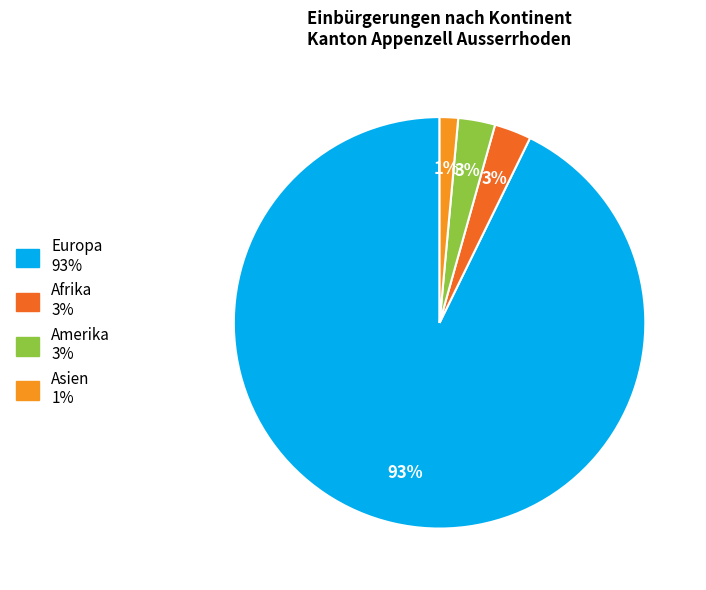

Is there any slice that represents more than half of the pie?

Yes